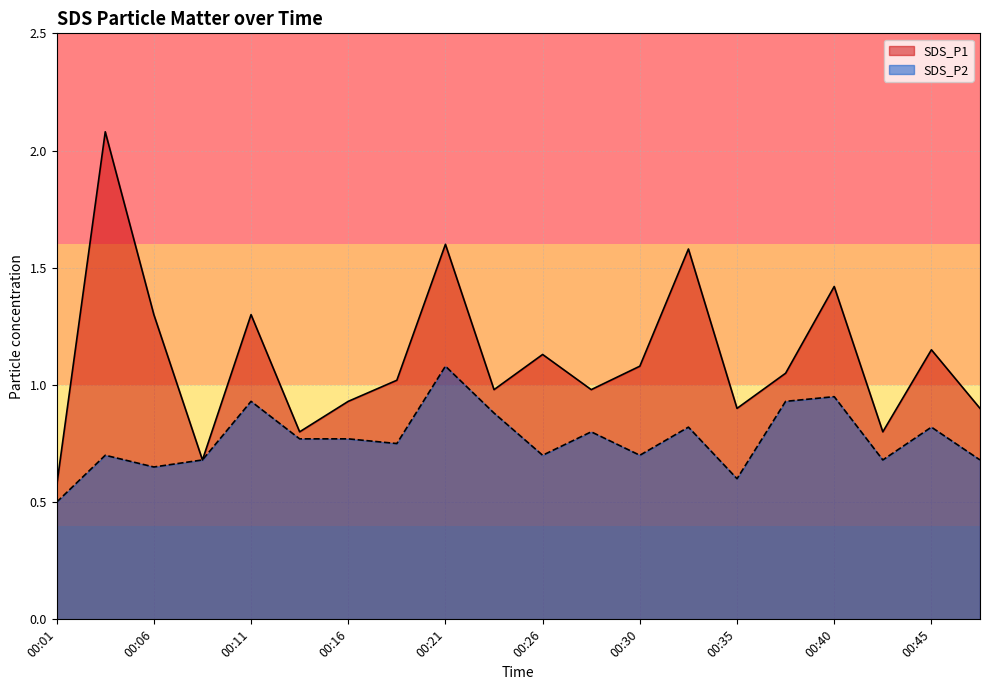

List the series in order of their overall mean, highest first.

SDS_P1, SDS_P2